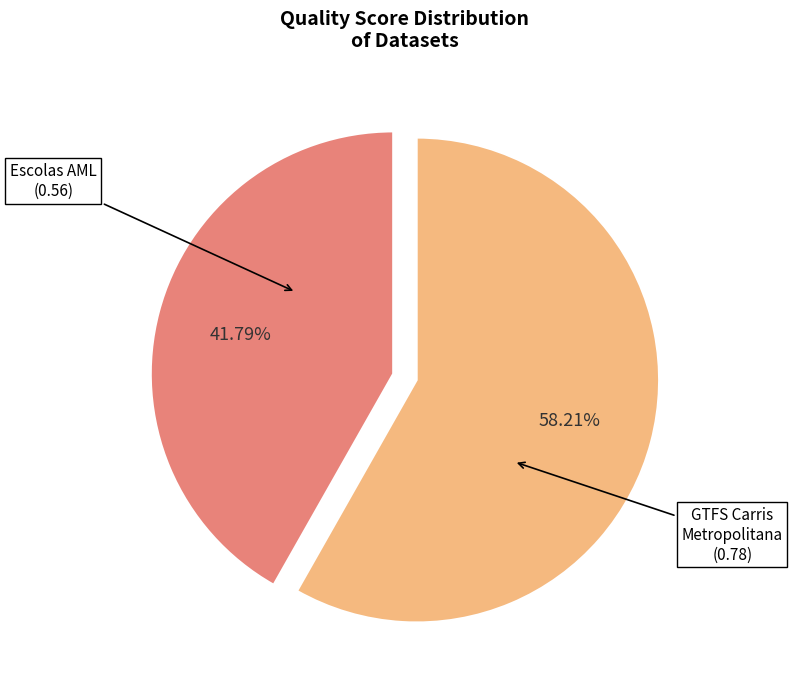

Is there any slice that represents more than half of the pie?

Yes